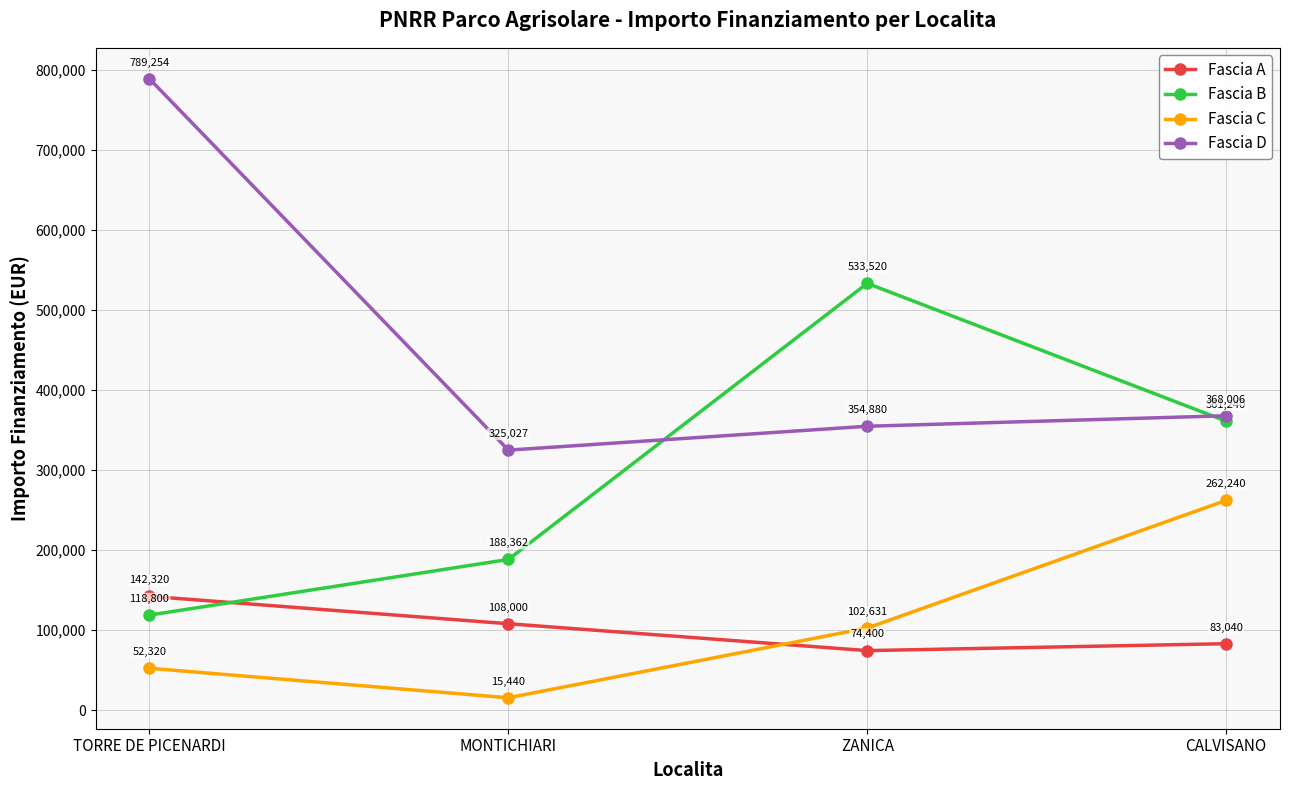

How many data points does each series have?

4